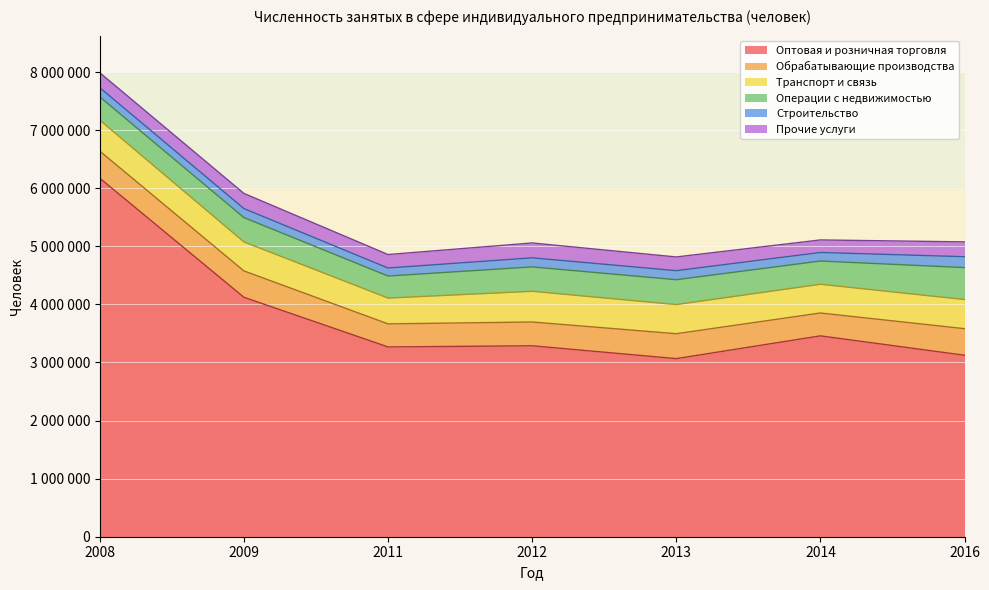

Reading left to right, extract all data points from this chart.

Оптовая и розничная торговля: 2008=6173101.0	2009=4123317.4	2011=3267706.0	2012=3287836.0	2013=3066516.0	2014=3458359.0	2016=3124822.0
Обрабатывающие производства: 2008=466690.0	2009=453614.0	2011=396913.0	2012=409375.0	2013=428873.0	2014=393983.0	2016=457324.0
Транспорт и связь: 2008=534125.0	2009=499406.0	2011=444575.0	2012=529042.0	2013=502073.0	2014=495010.0	2016=502243.0
Операции с недвижимостью: 2008=400027.0	2009=418937.0	2011=379564.0	2012=419694.0	2013=427873.0	2014=399814.0	2016=549594.0
Строительство: 2008=157837.0	2009=154803.0	2011=137810.0	2012=156263.0	2013=155642.0	2014=147198.0	2016=187465.0
Прочие услуги: 2008=257046.0	2009=261139.0	2011=232147.0	2012=255929.0	2013=235926.0	2014=215774.0	2016=255114.0